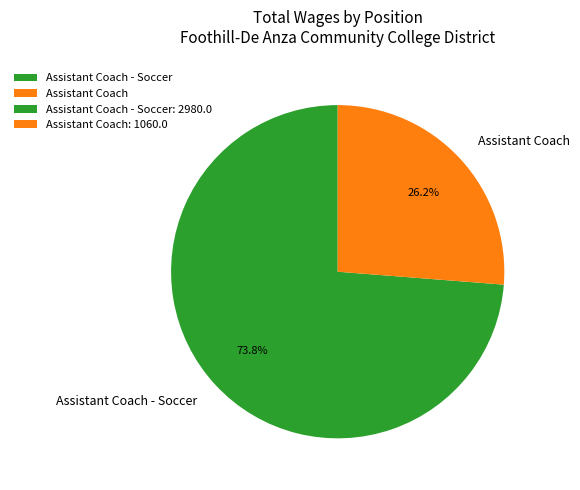

To the nearest percent, what portion does Assistant Coach - Soccer represent?

74%